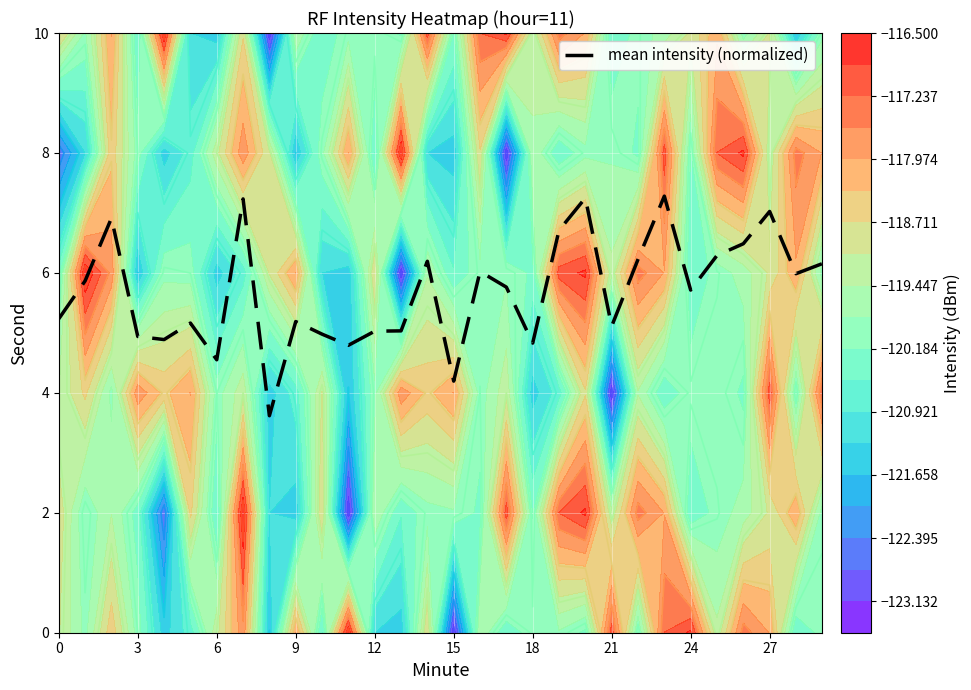

True or false: the data shows 6.0 at 28.

True